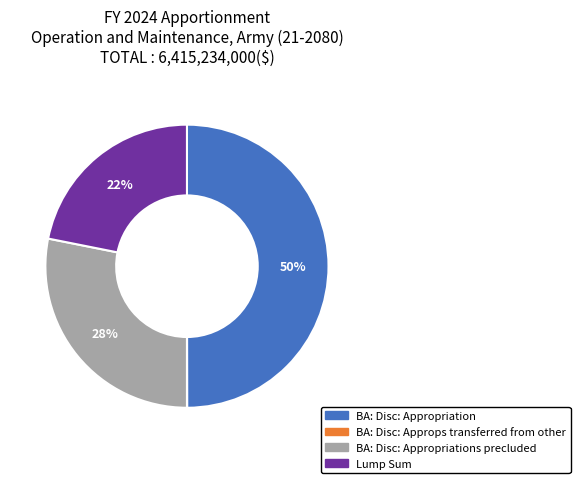

To the nearest percent, what is the difference between the largest and smallest slice percentages?

50%